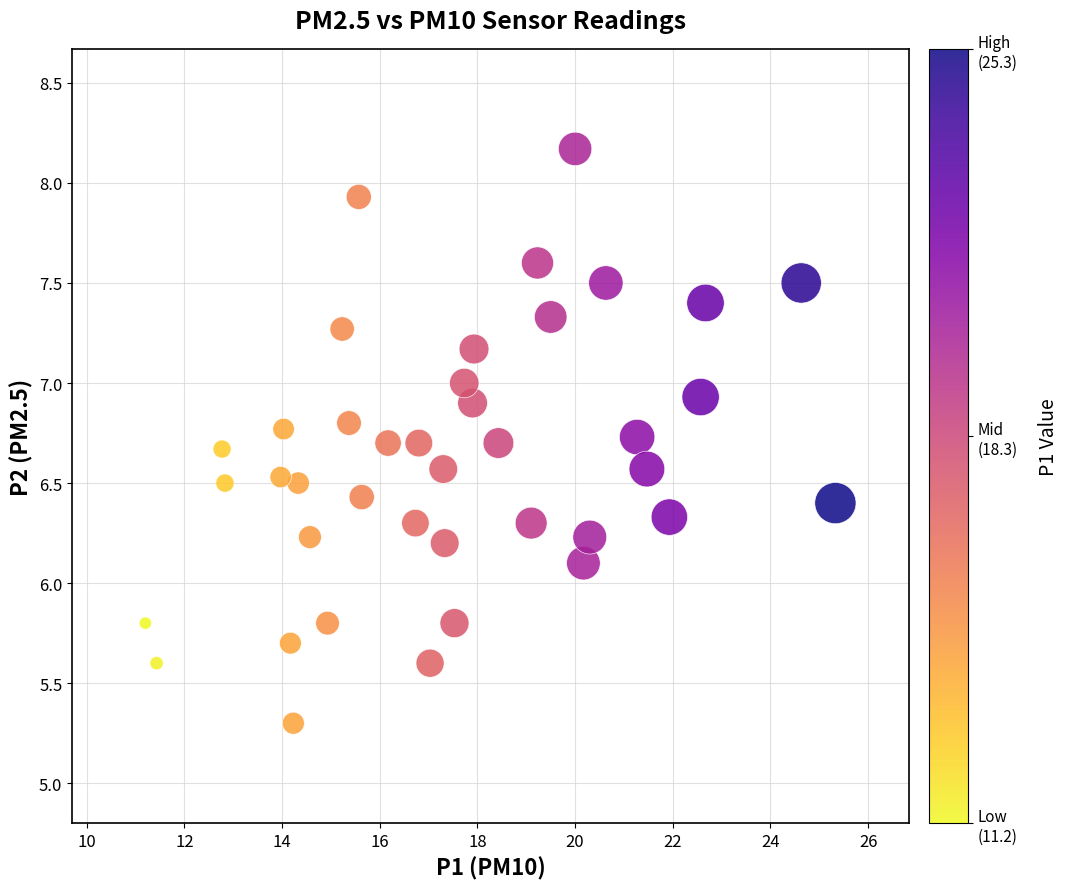

What Y value in the scatter plot is closest to 6?

6.1